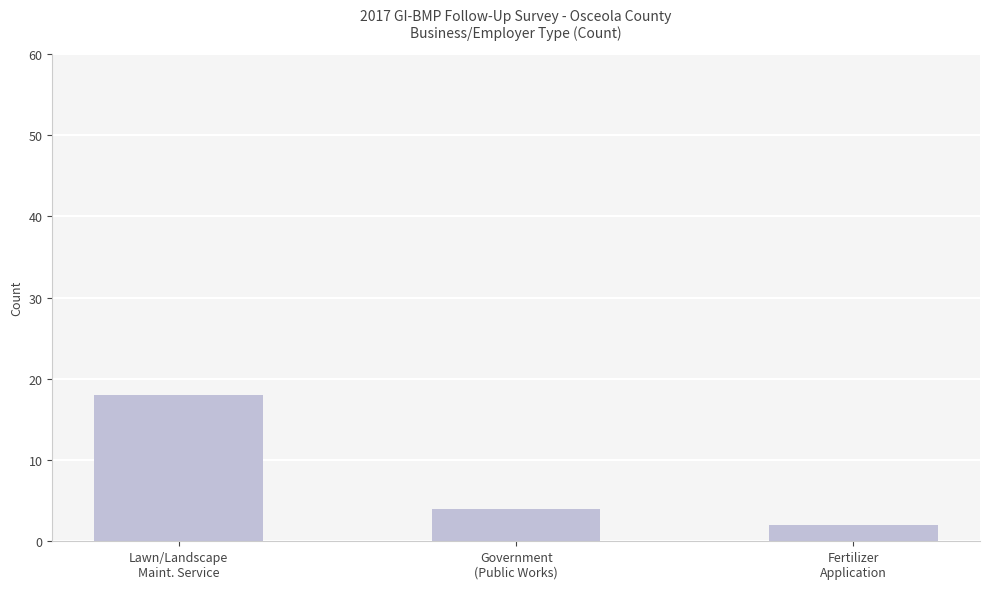

Are the bars grouped side by side (vs. stacked)?

No